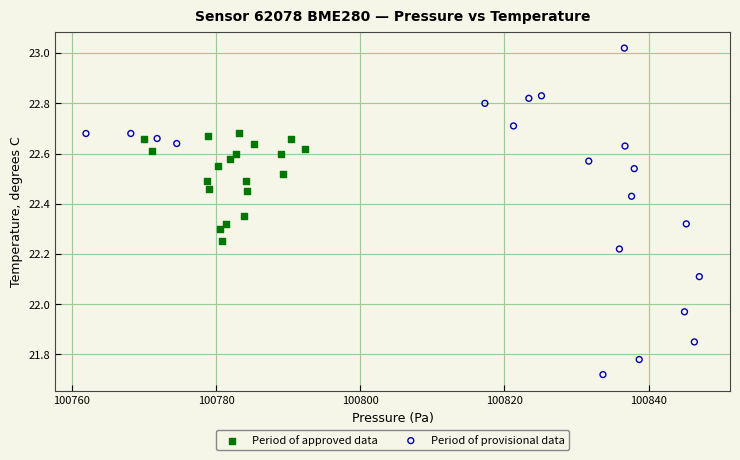

Which series reaches the maximum Y coordinate?

Period of provisional data